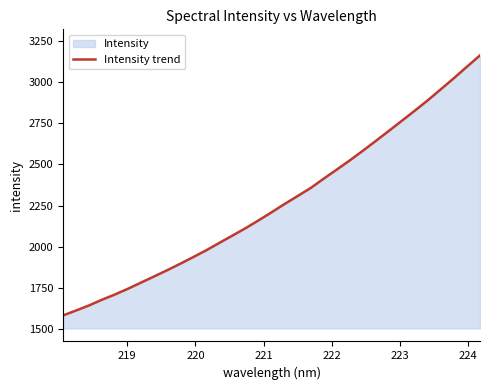

What is the maximum value shown in the chart?

3163.2